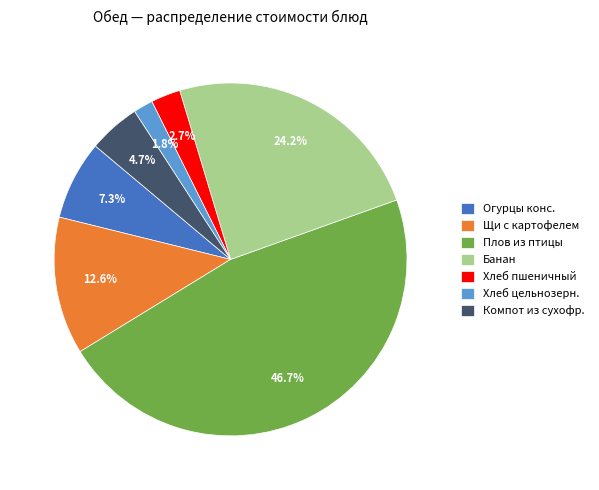

Which category has the smallest portion of the pie?

Хлеб цельнозерн.